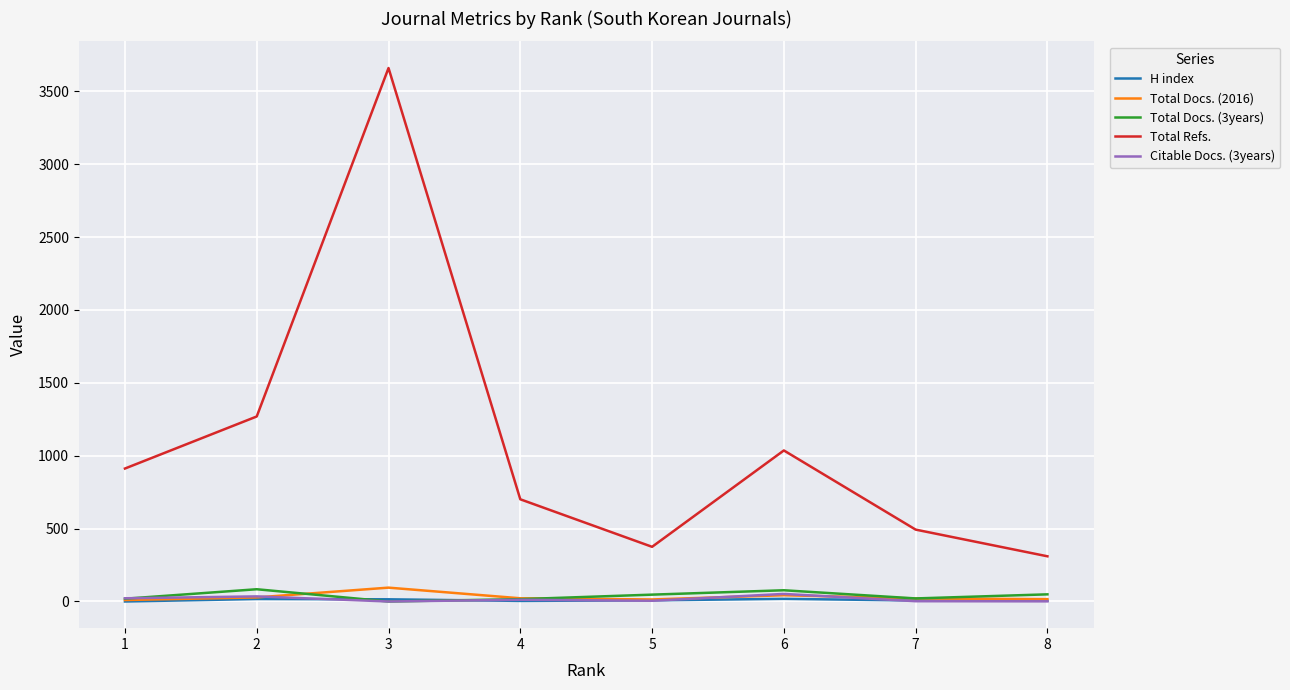

Which series changed the most between 5 and 6?

Total Refs.